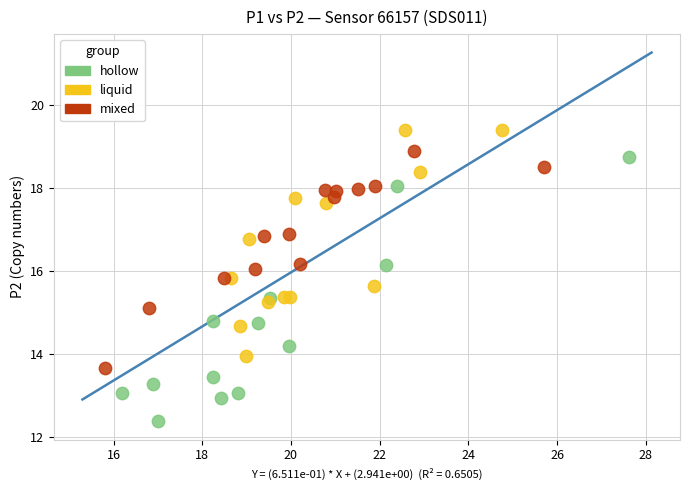

Which series reaches the maximum Y coordinate?

liquid